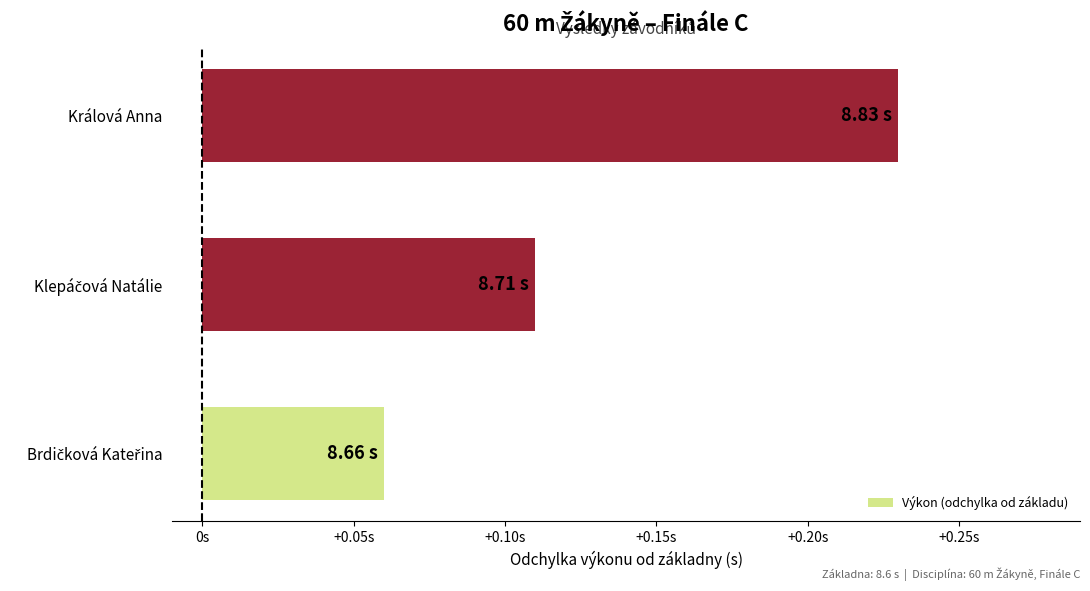

Are the bars horizontal?

Yes